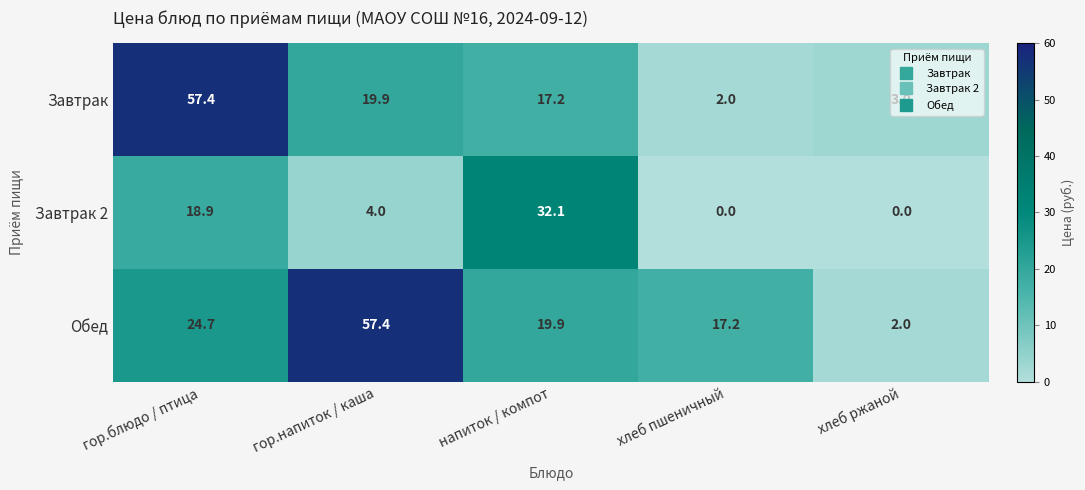

How many values in Завтрак 2 are above zero?

3